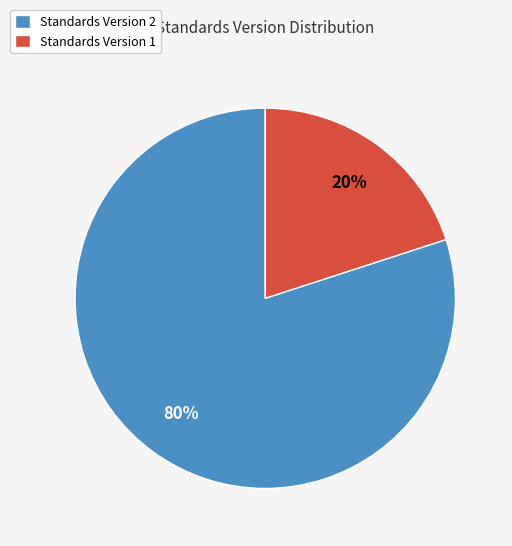

Combined, do Standards Version 2 and Standards Version 1 account for over 50%?

Yes